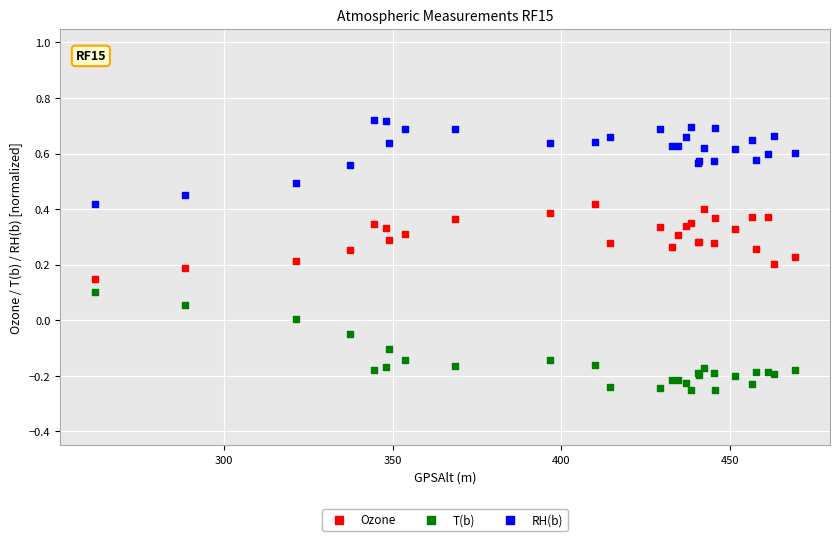

Which series reaches the minimum Y coordinate?

T(b)